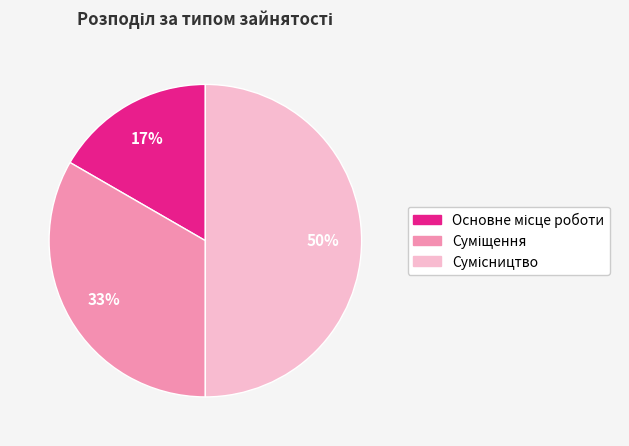

To the nearest percent, what is the average slice percentage?

33%